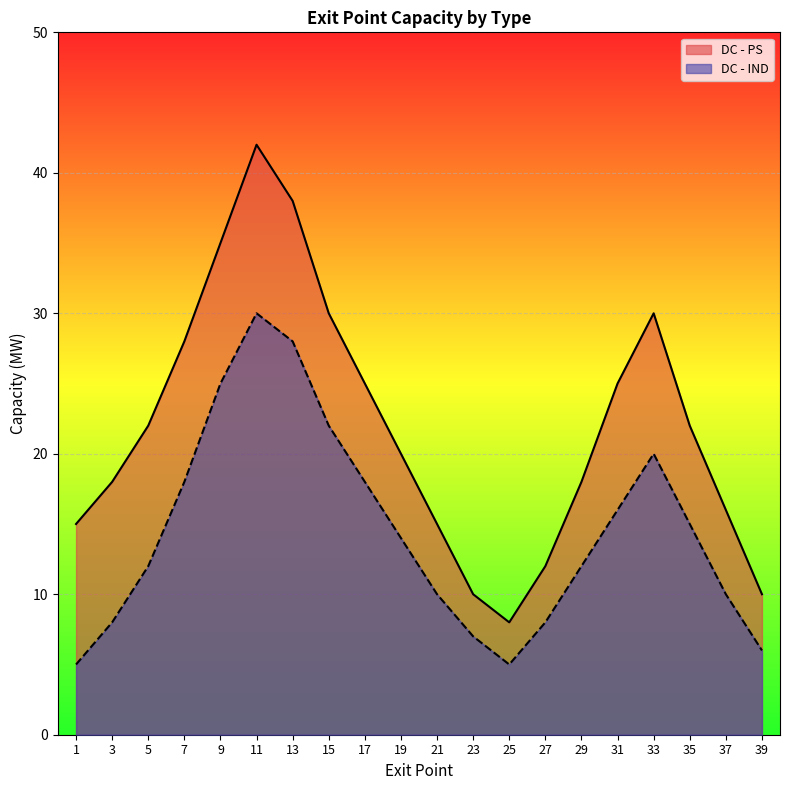

Which series changed the most between 13 and 27?

DC - PS